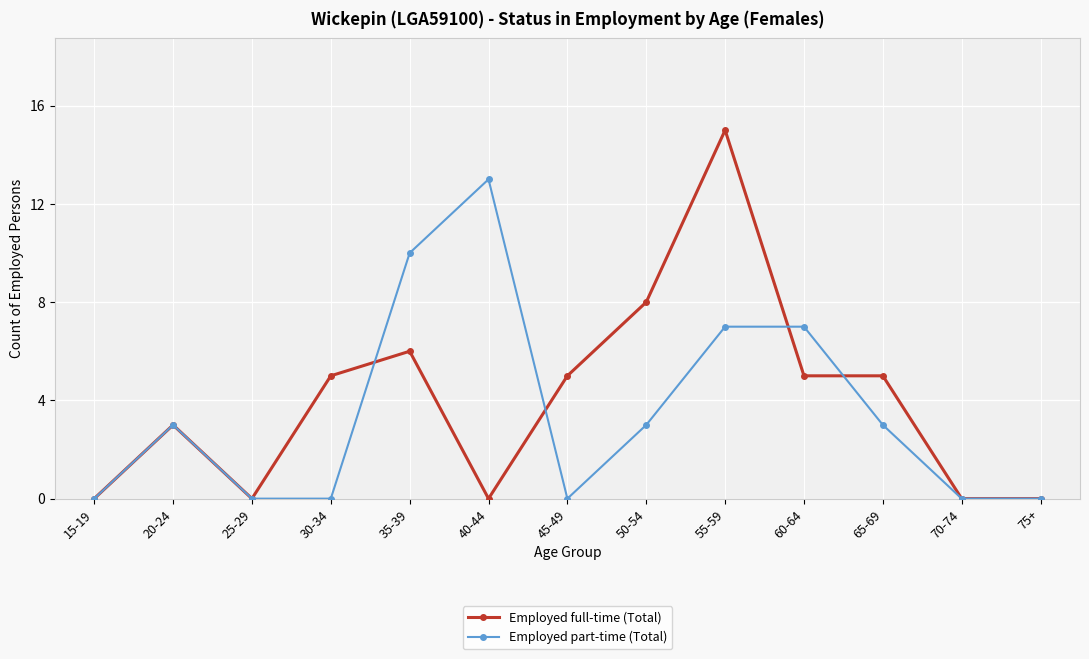

What is the spread (max minus min) of values at 40-44?

13